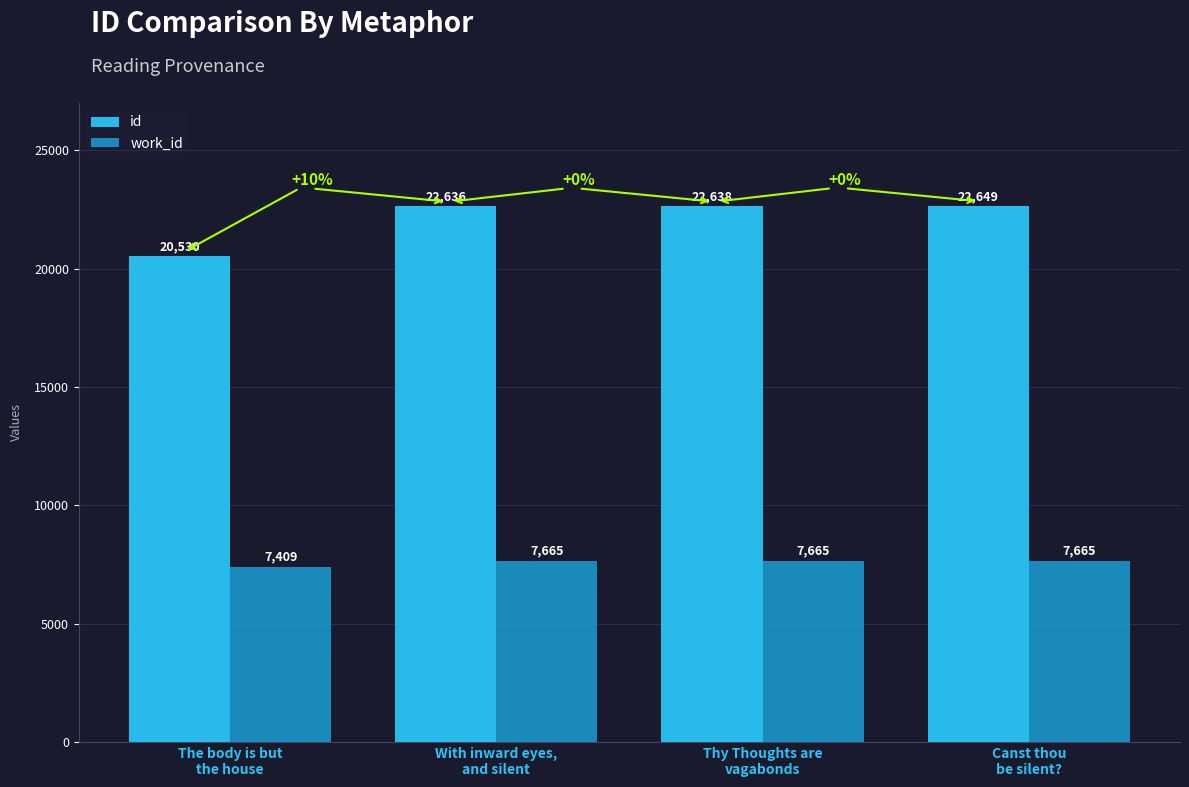

How many values in the id series are below 22638?

2